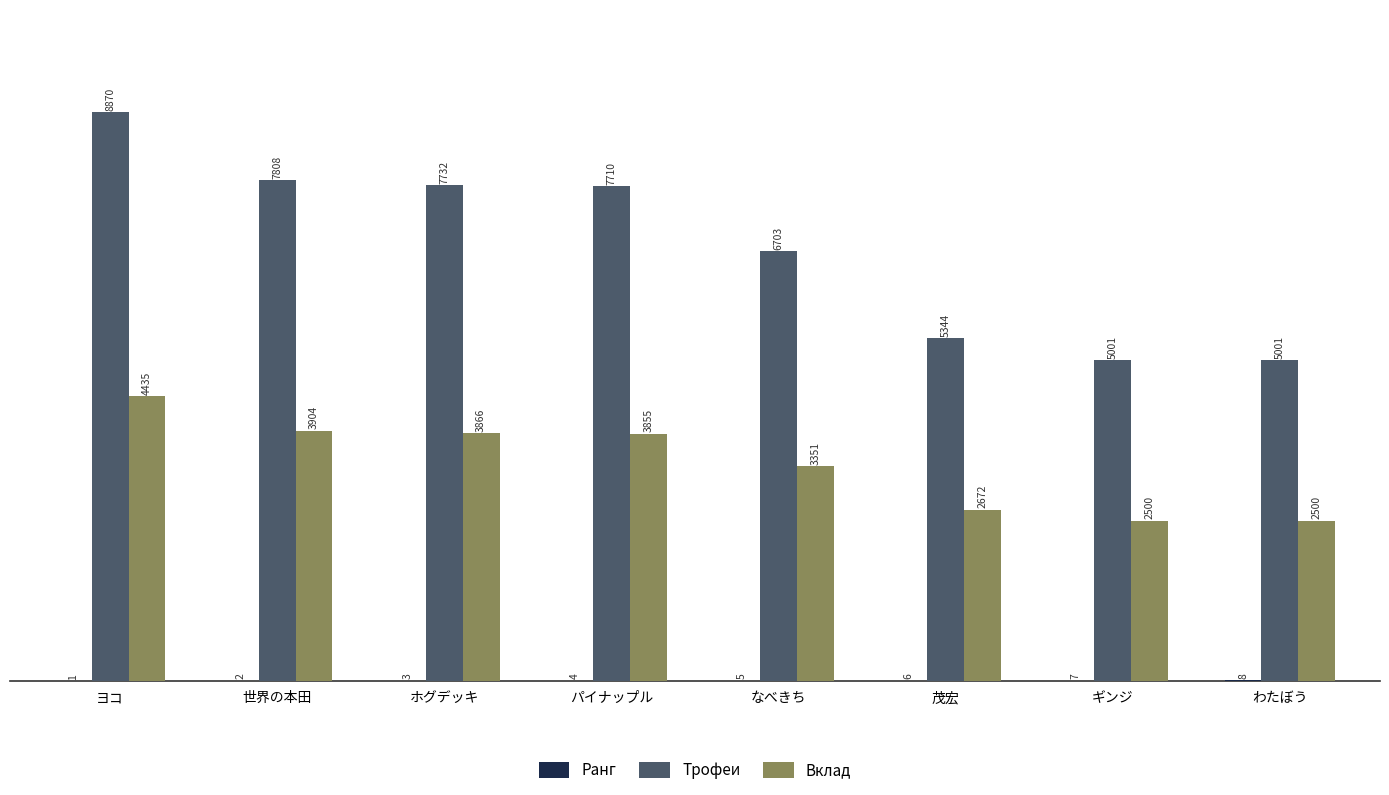

Where is Трофеи nearest to the value 6935?

なべきち